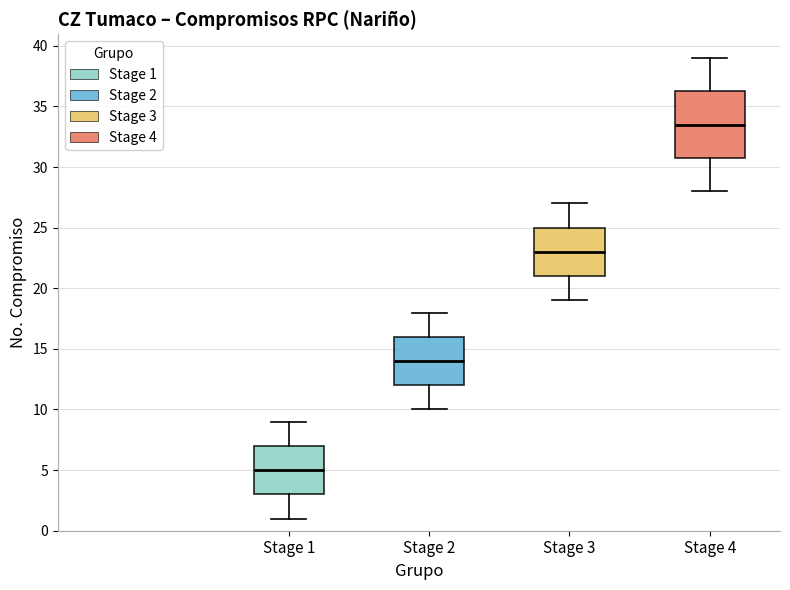

Reading left to right, read every box against the y-axis: the position of its median line, the range the box covers, and the ends of its whiskers. The values are not printed on the chart, so give them approximately, as read against the axis.

Stage 1: median 5.0, box 3.0 to 7.0, whiskers 1.0 to 9.0
Stage 2: median 14.0, box 12.0 to 16.0, whiskers 10.0 to 18.0
Stage 3: median 23.0, box 21.0 to 25.0, whiskers 19.0 to 27.0
Stage 4: median 33.5, box 31.0 to 36.5, whiskers 28.0 to 39.0